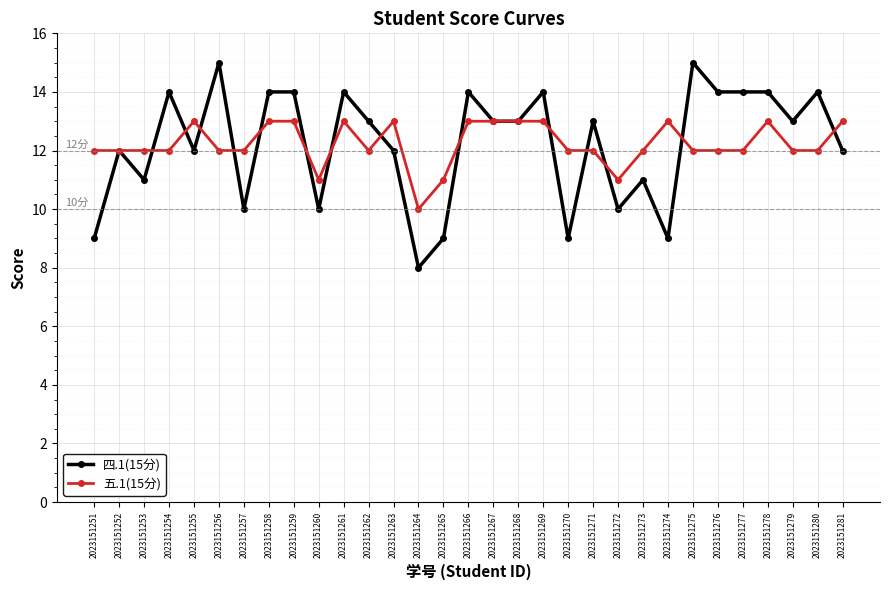

Is this an area chart (filled region under the line)?

No